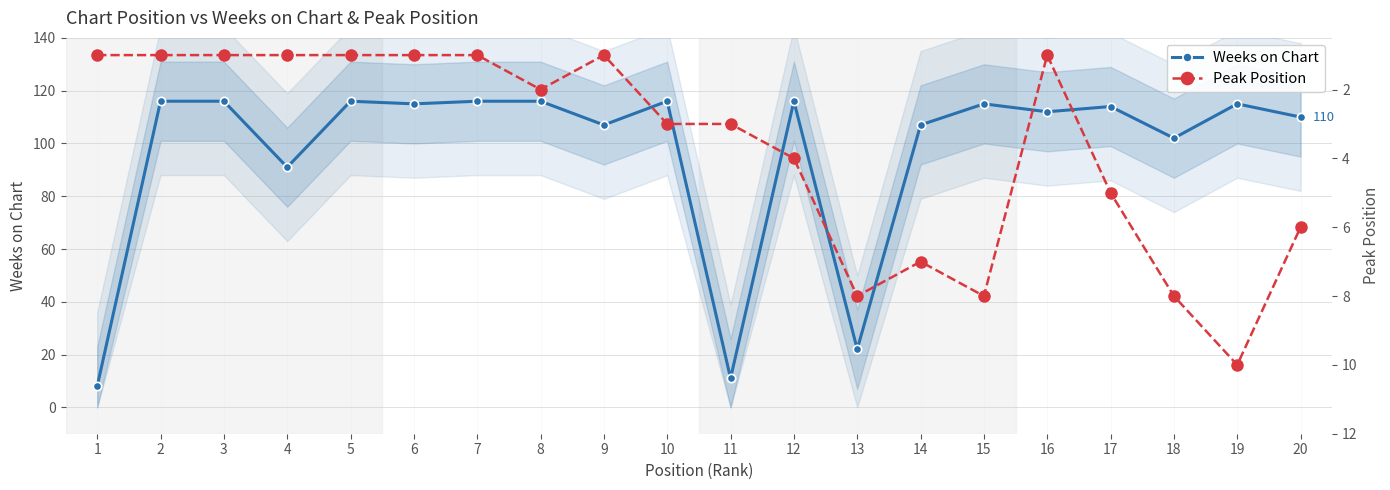

What is the total value across all series at 1?

9